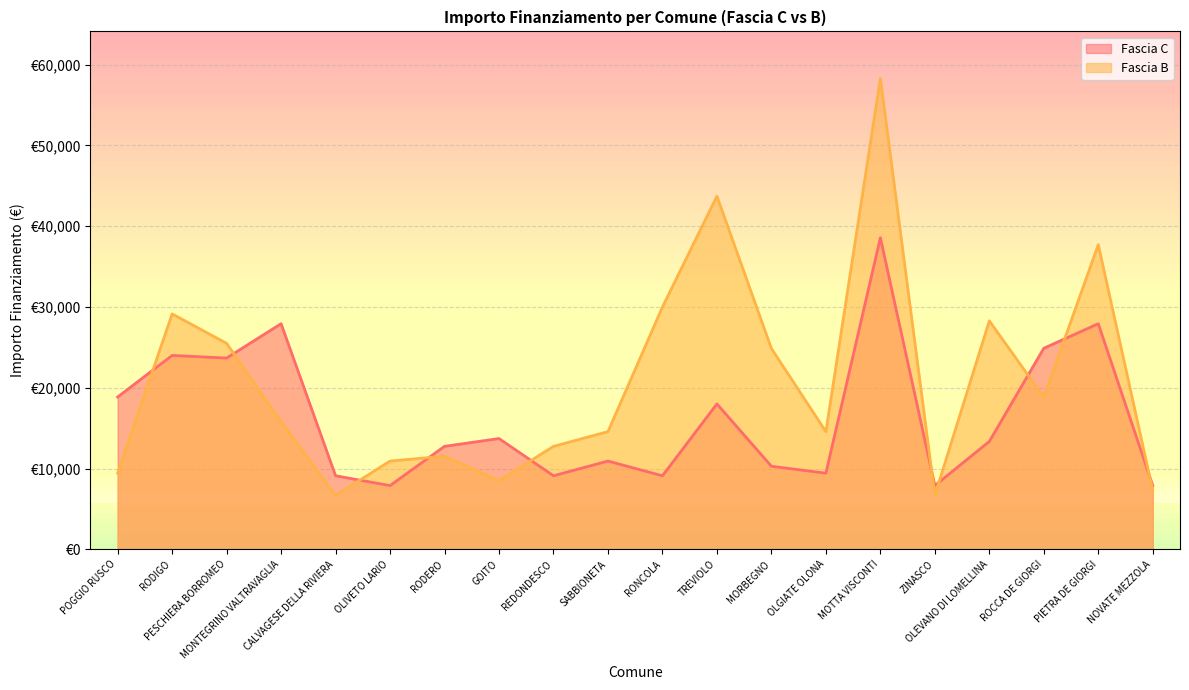

At which category is the sum across all series the highest?

MOTTA VISCONTI